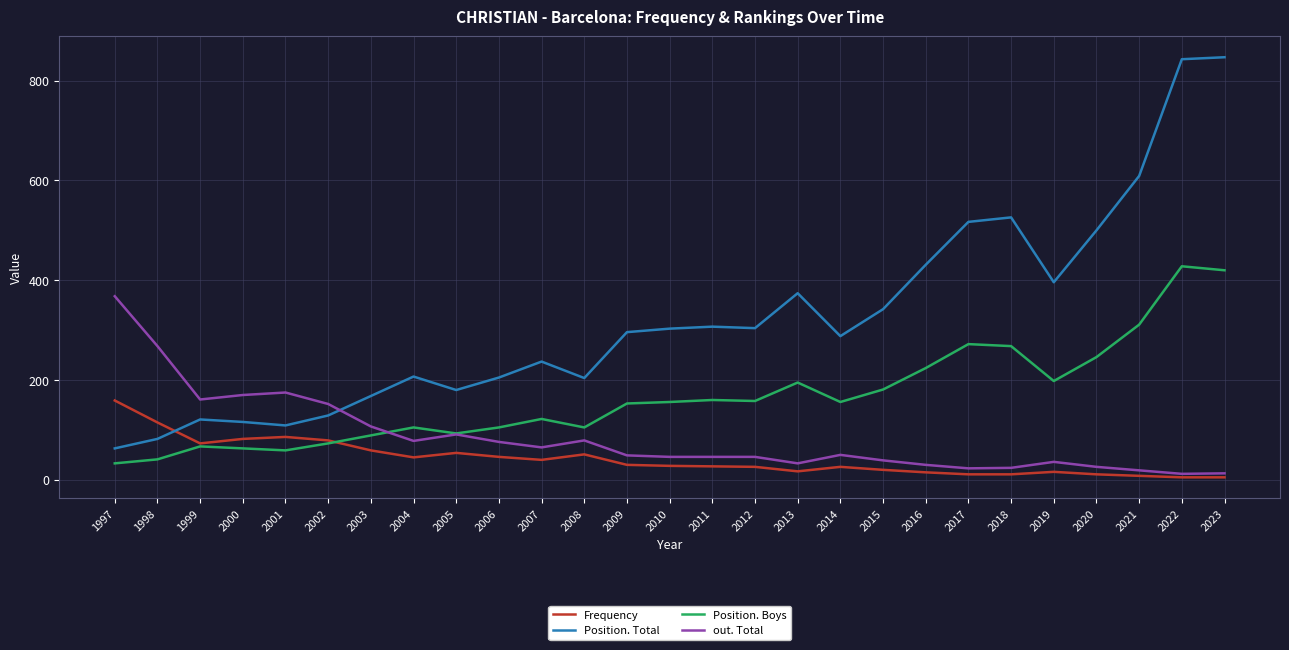

Is the value of Frequency at 2000 greater than the value of Position. Total at 2011?

No